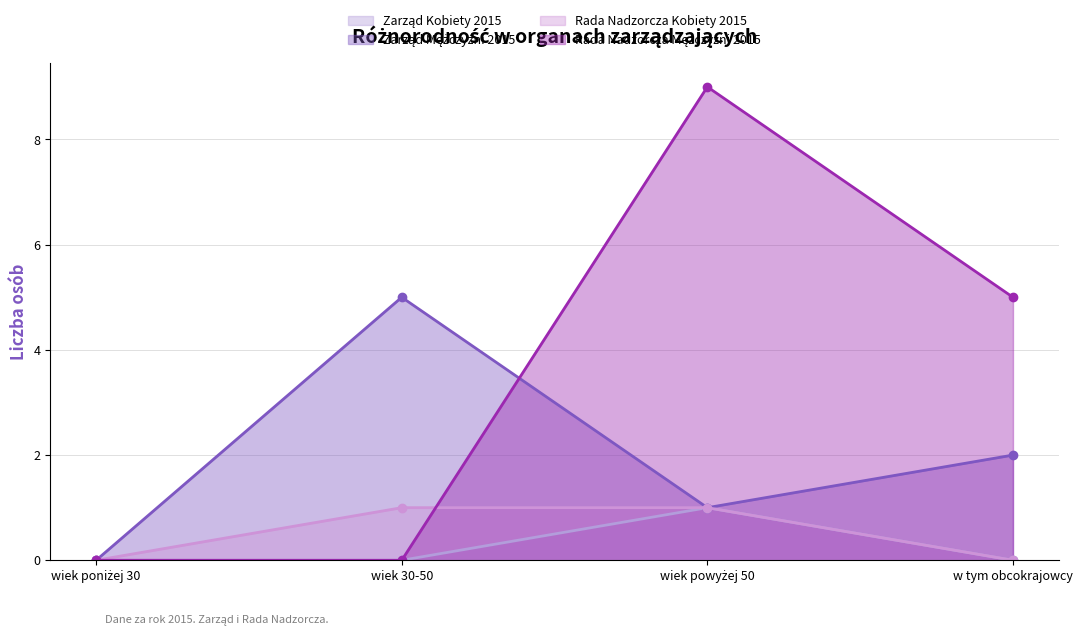

Reading right to left, transcribe all the data shown in this chart.

Zarząd Kobiety 2015: 0	1	0	0
Zarząd Mężczyźni 2015: 2	1	5	0
Rada Nadzorcza Kobiety 2015: 0	1	1	0
Rada Nadzorcza Mężczyźni 2015: 5	9	0	0